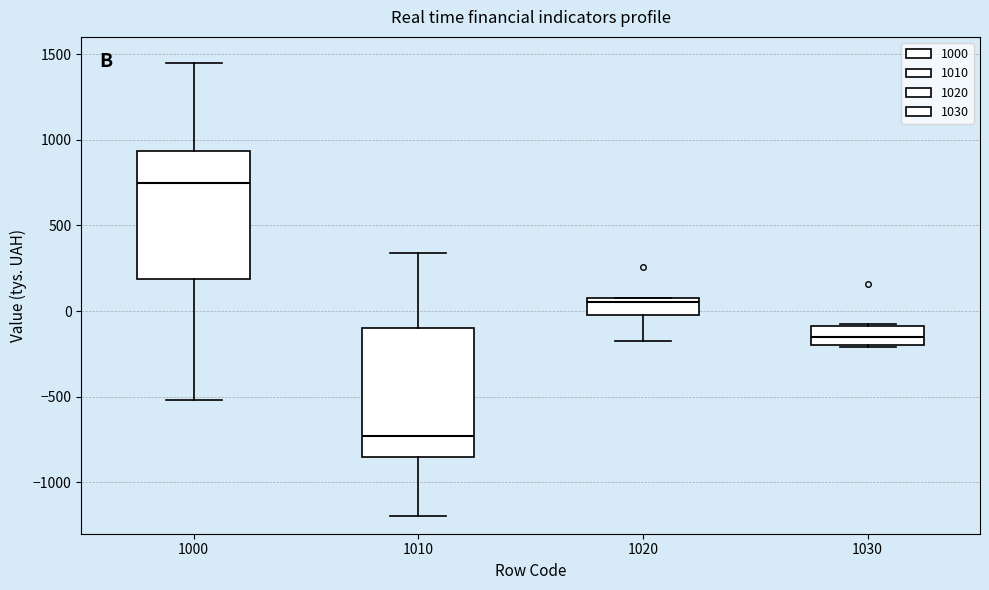

Which box has the lowest median line?

1010